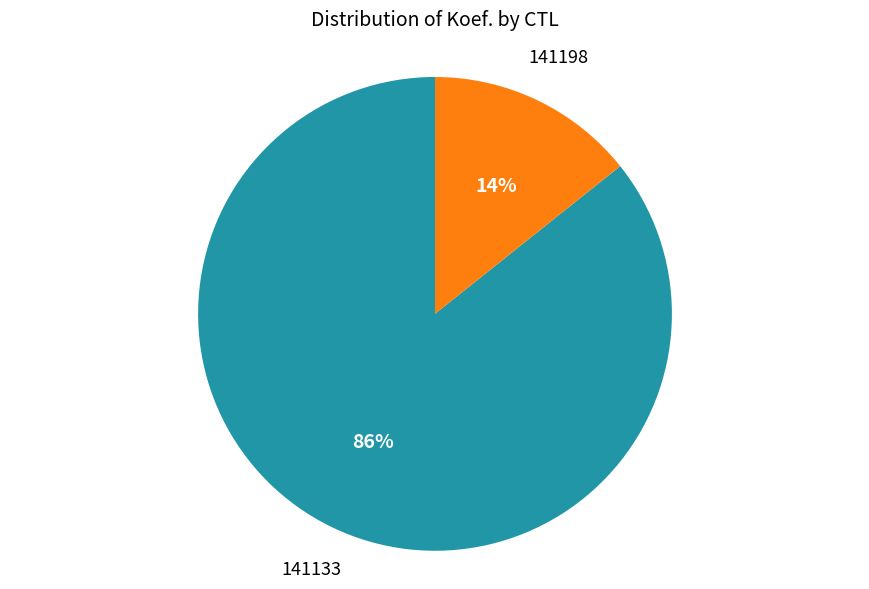

Is there a majority slice in this chart?

Yes